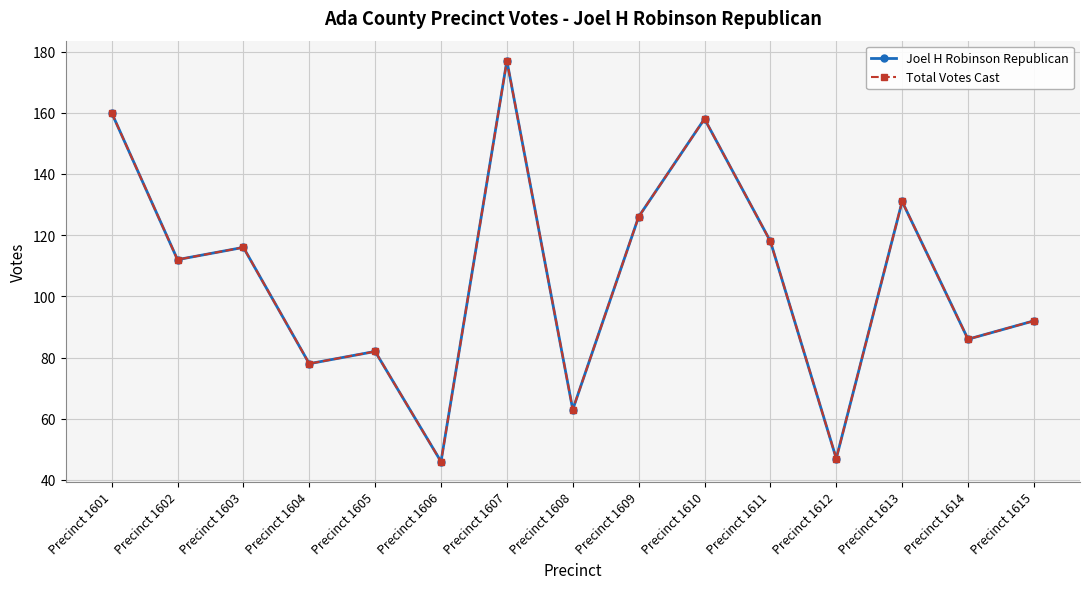

The Total Votes Cast series shows 82 at Precinct 1605. True or false?

True